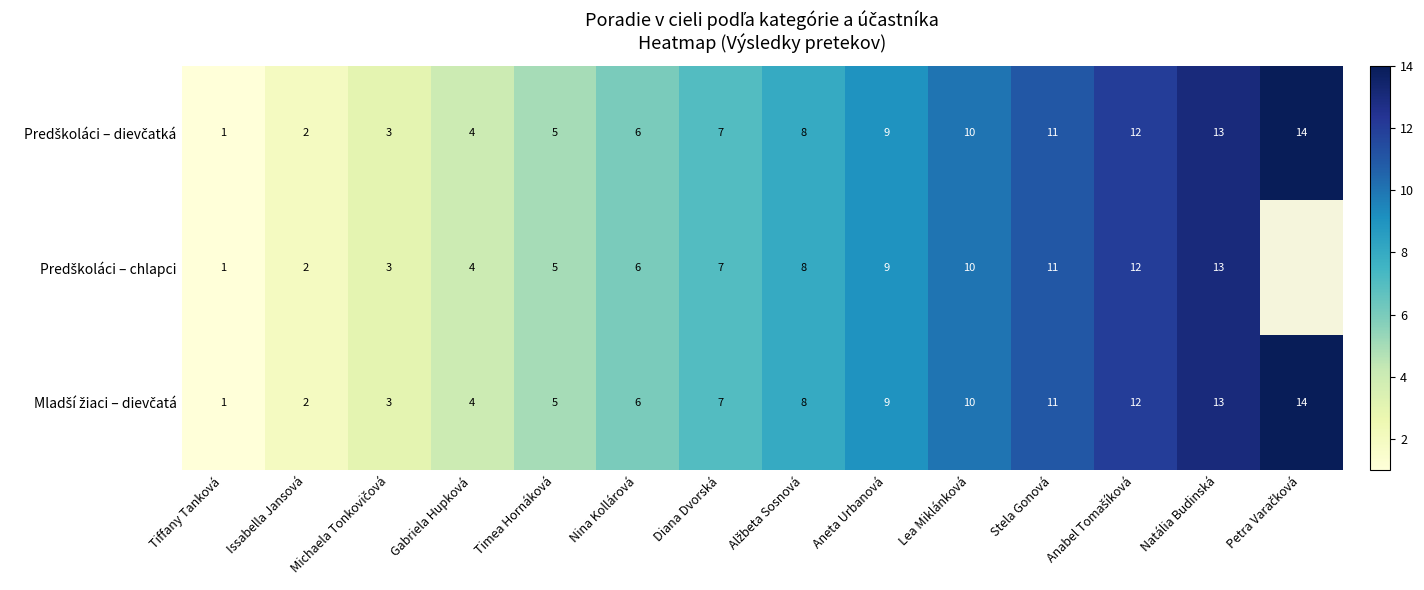

What is the difference between the second highest and second lowest values in the Predškoláci – dievčatká series?

11.0